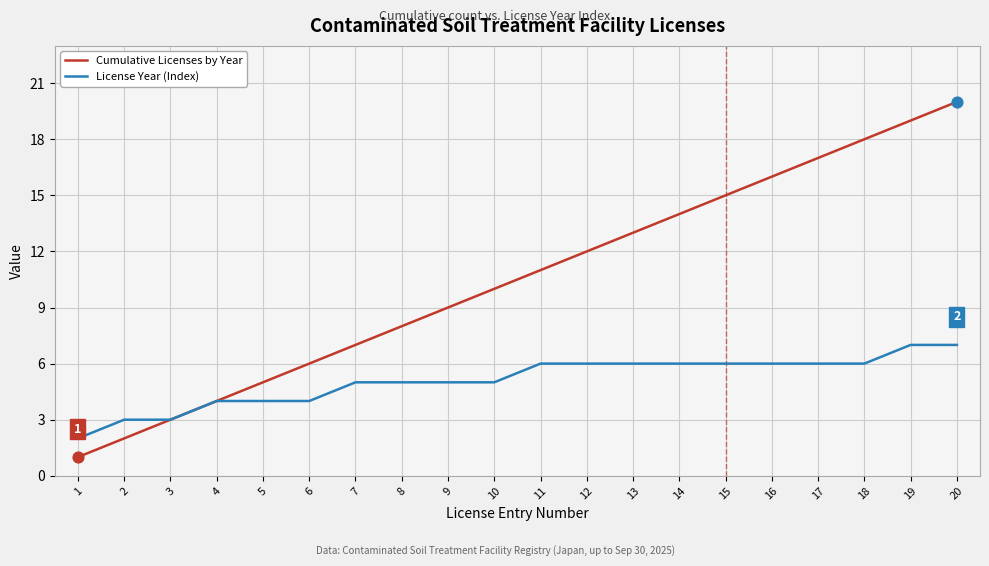

Which series has the largest total across all categories?

Cumulative Licenses by Year